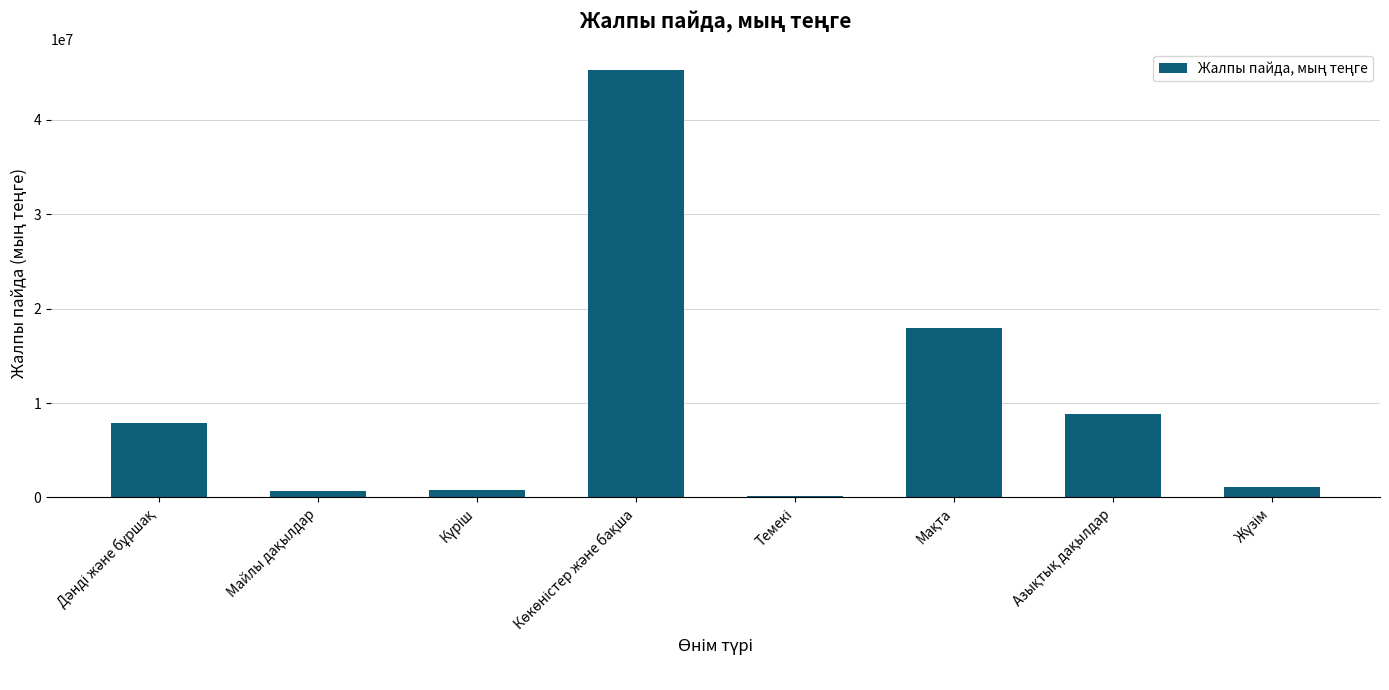

What is the sum of all values?

82645349